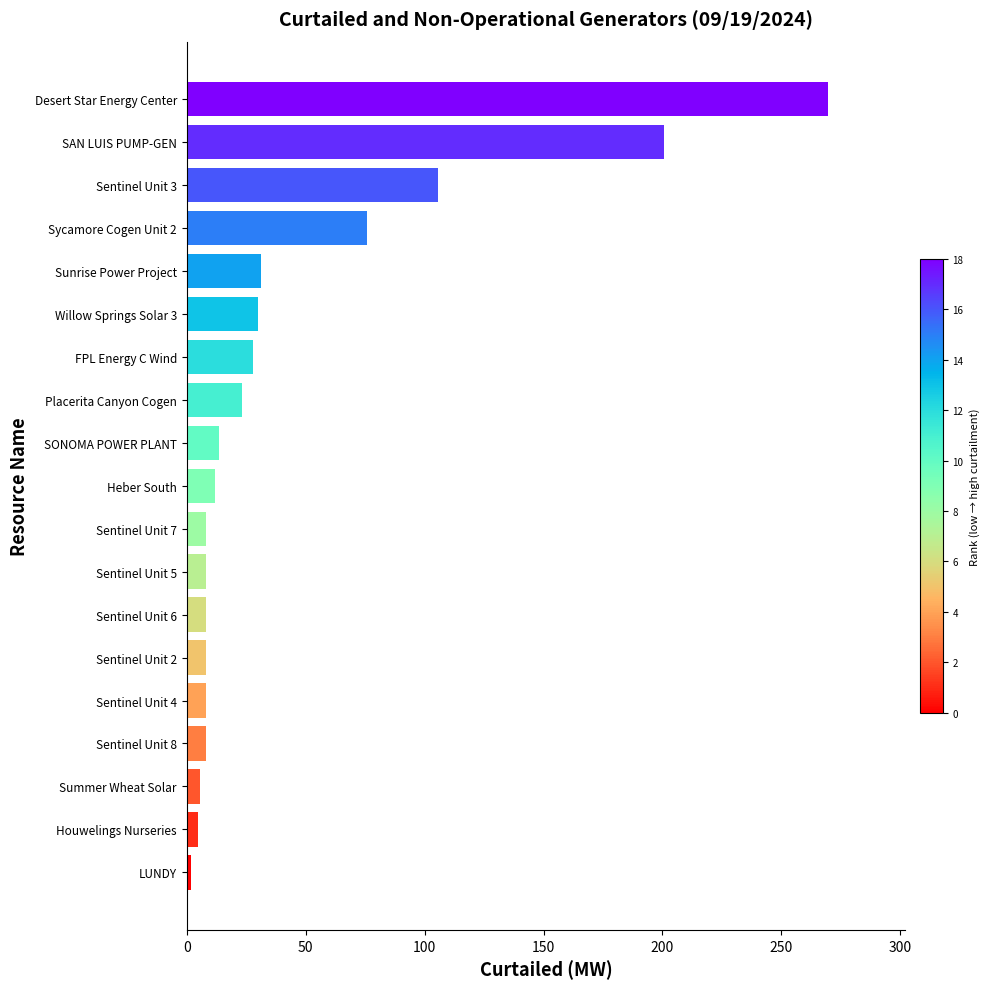

At which label is the value closest to 135?

Sentinel Unit 3